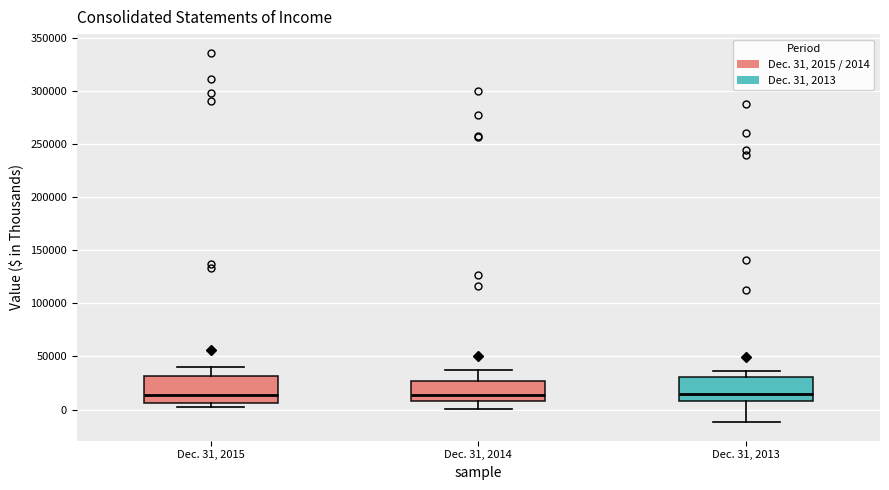

Where does the median line of the box for Dec. 31, 2014 sit on the y-axis? The values are not printed on the chart, so give them approximately, as read against the axis.

15000